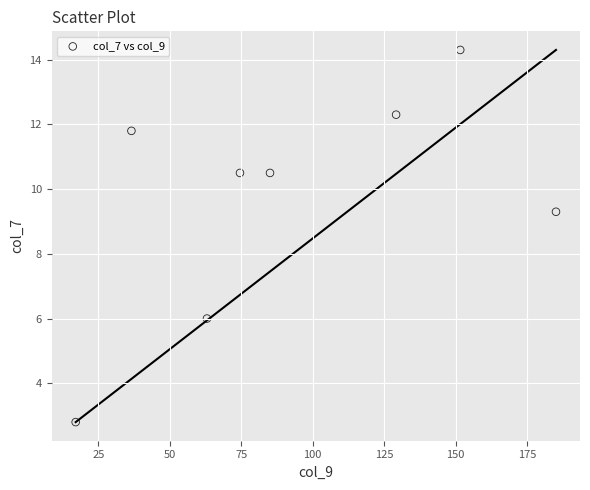

What Y value in the scatter plot is closest to 8?

9.3